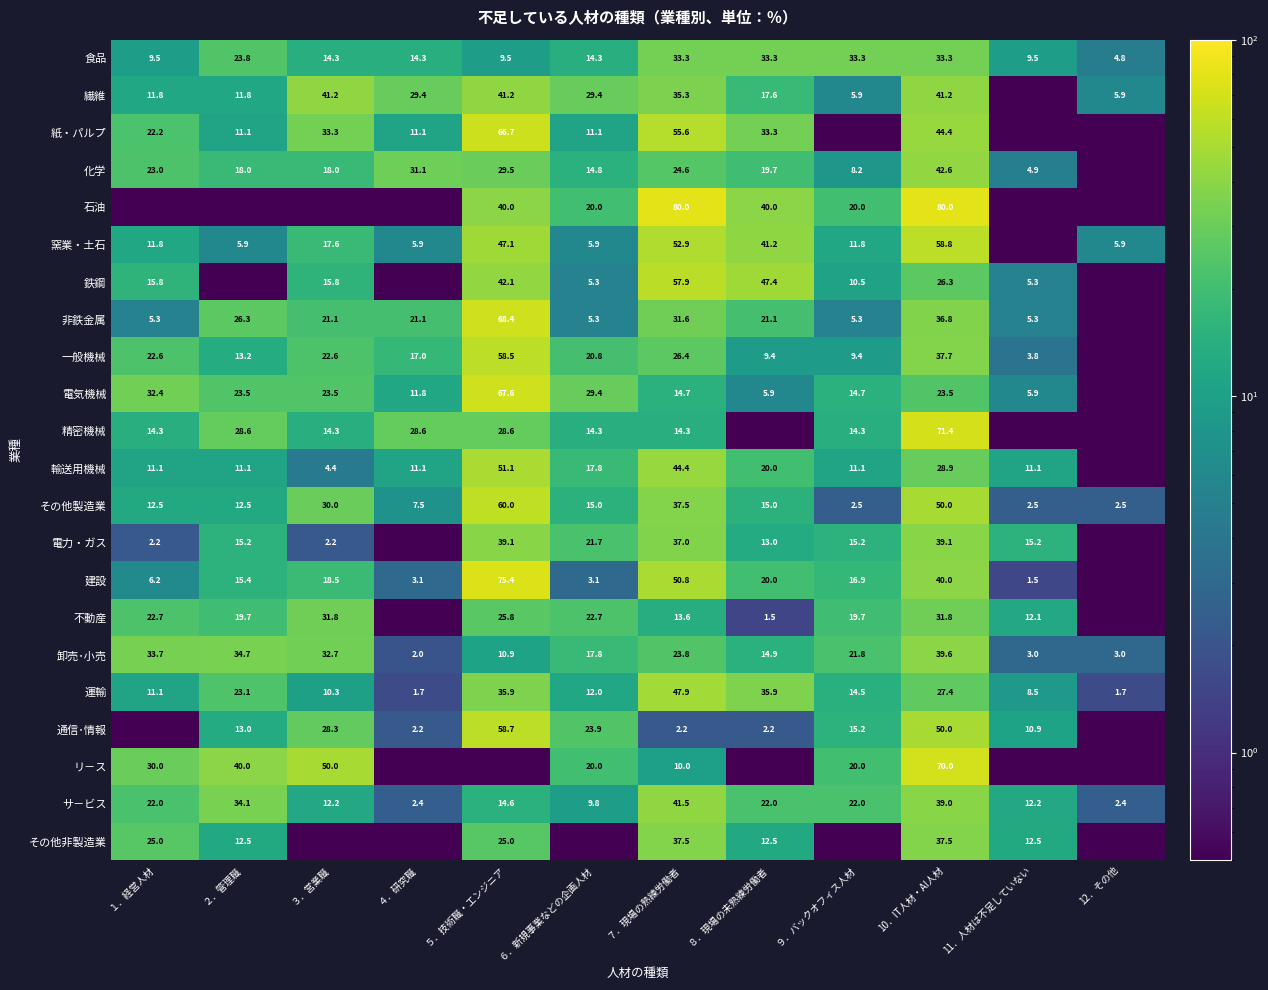

What is the sum of the 電力・ガス values at 11．人材は不足していない and ８．現場の未熟練労働者?

28.2